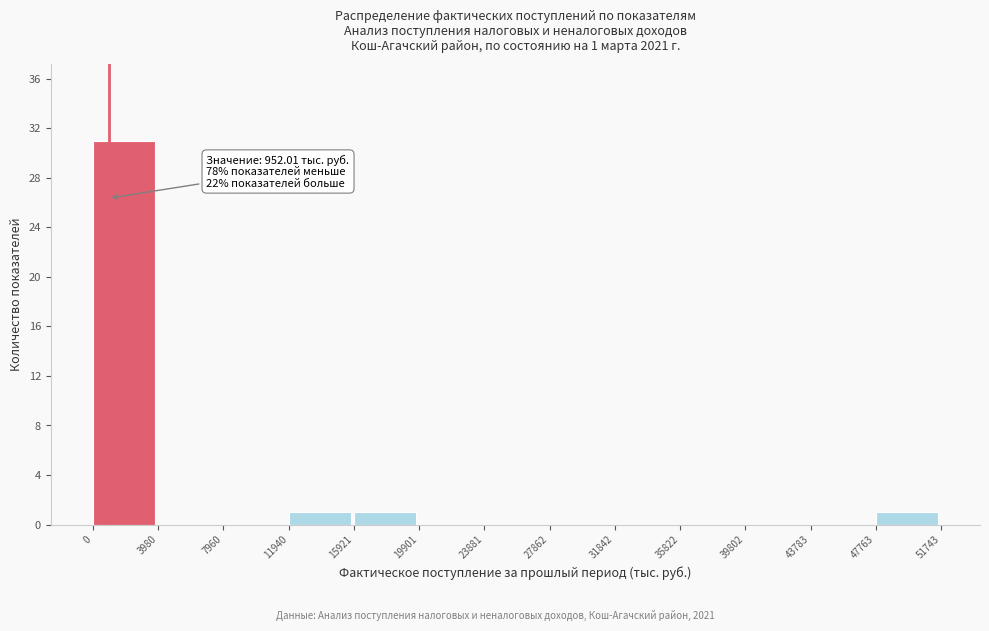

Over which range of the x-axis is the bar tallest?

0 to 3980